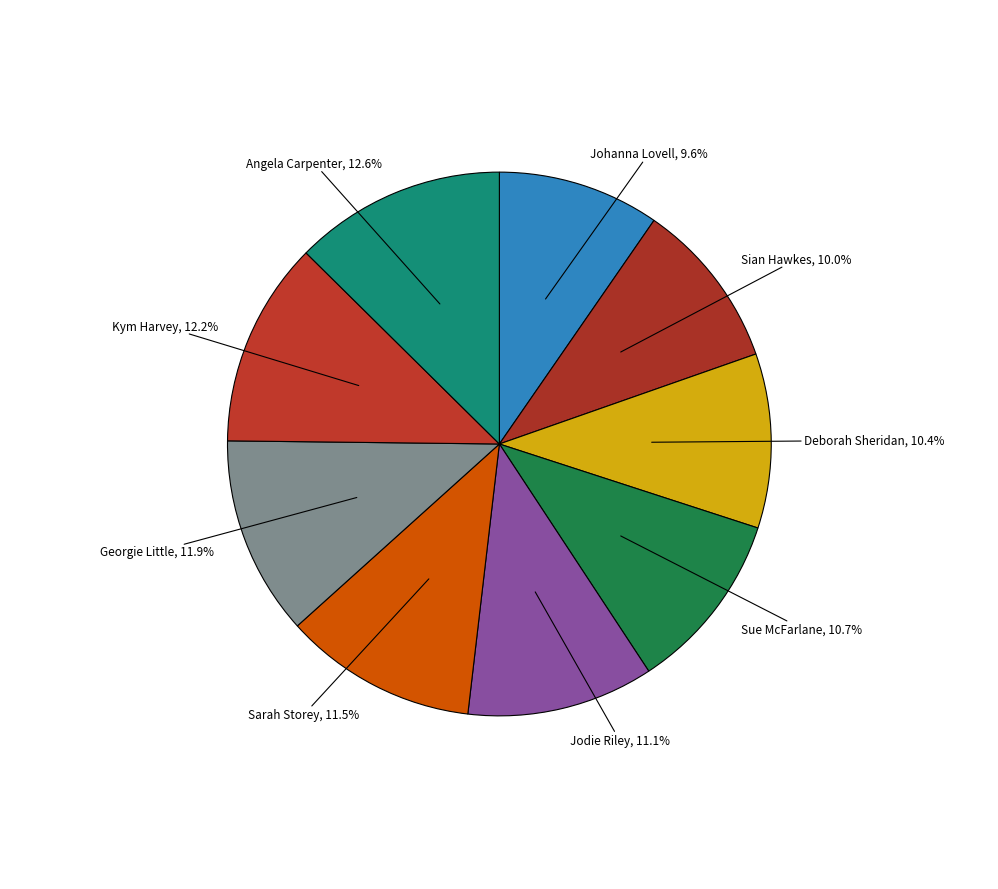

How many segments does this pie chart have?

9